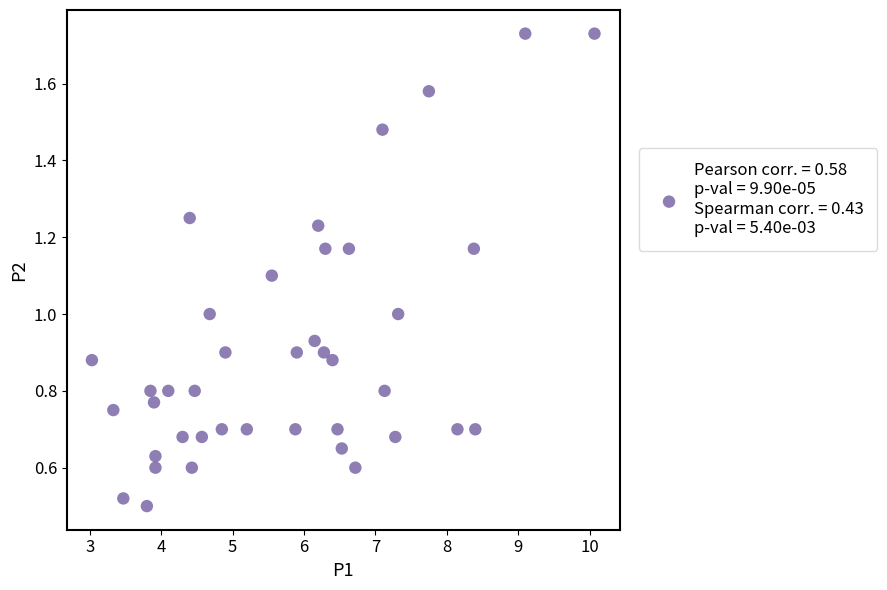

What is the range of X values (max minus min)?

7.0